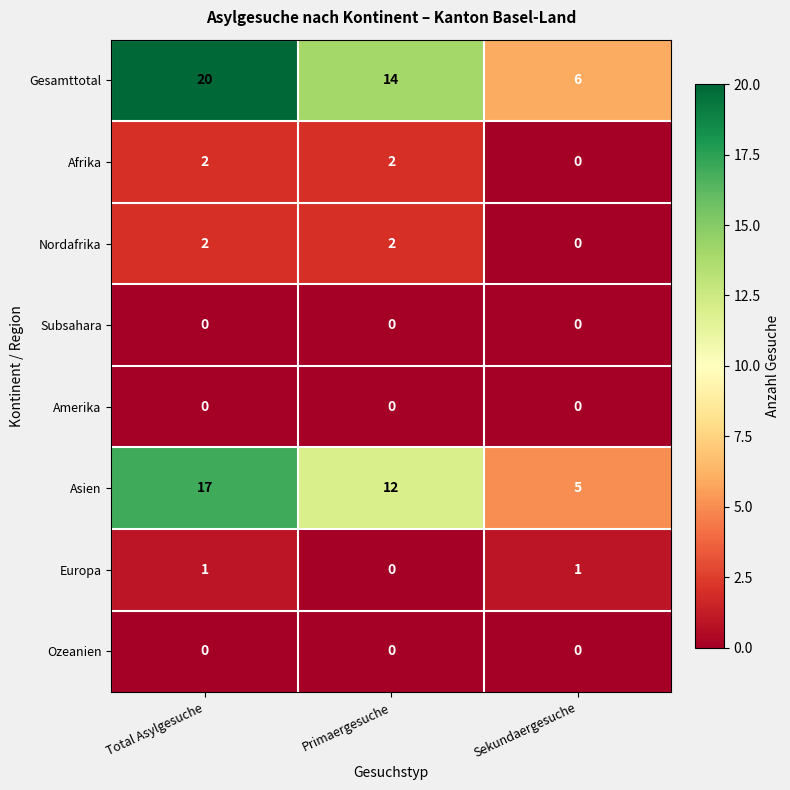

The value of Ozeanien at Total Asylgesuche is 0. True or false?

True